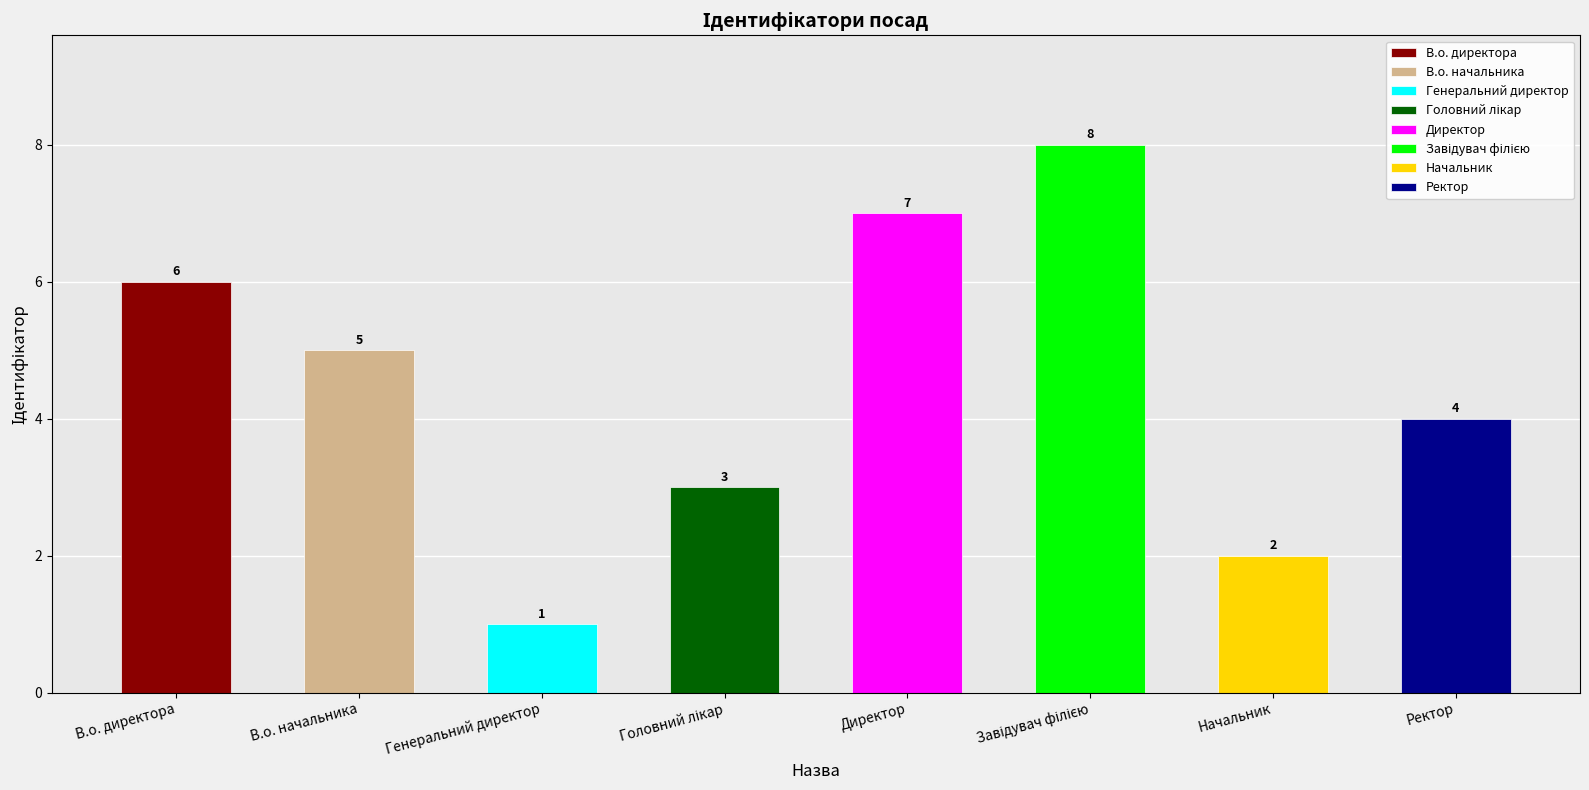

At which label is the value closest to 4?

Ректор